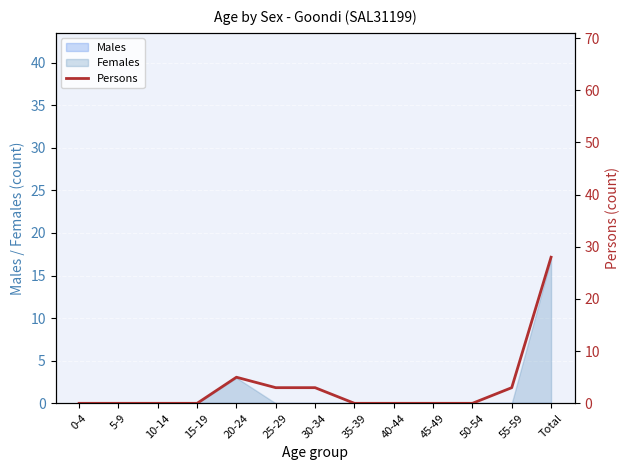

True or false: the data shows 28 at Total.

True